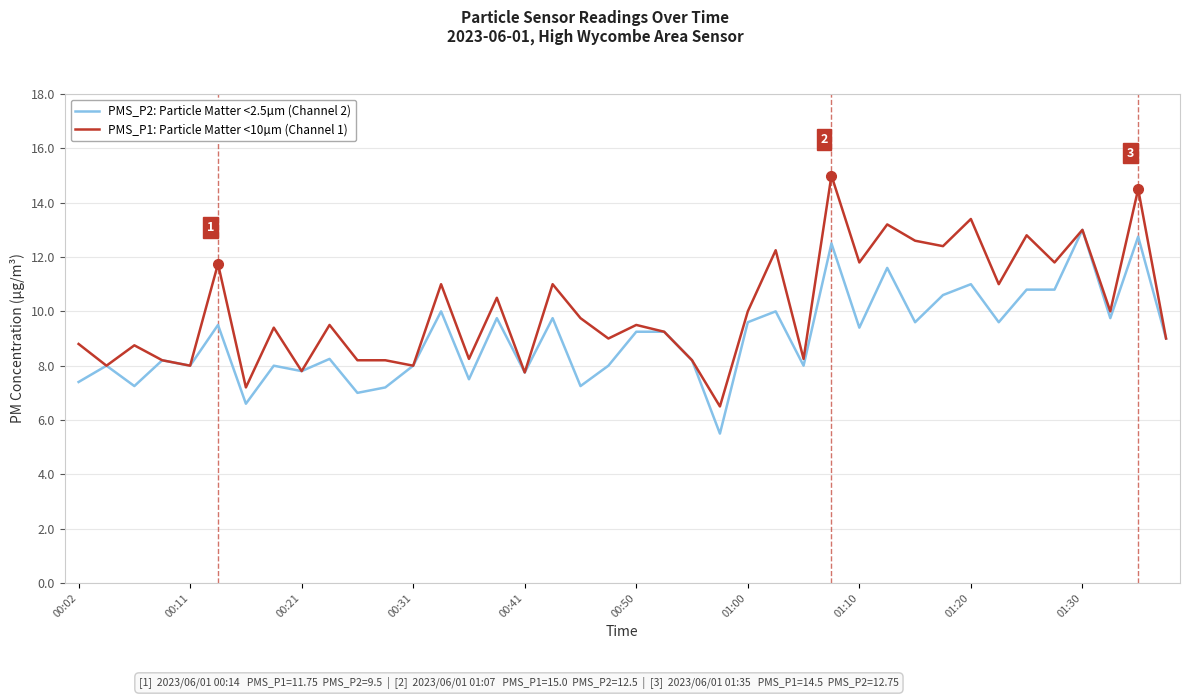

How many lines are shown in the chart?

2